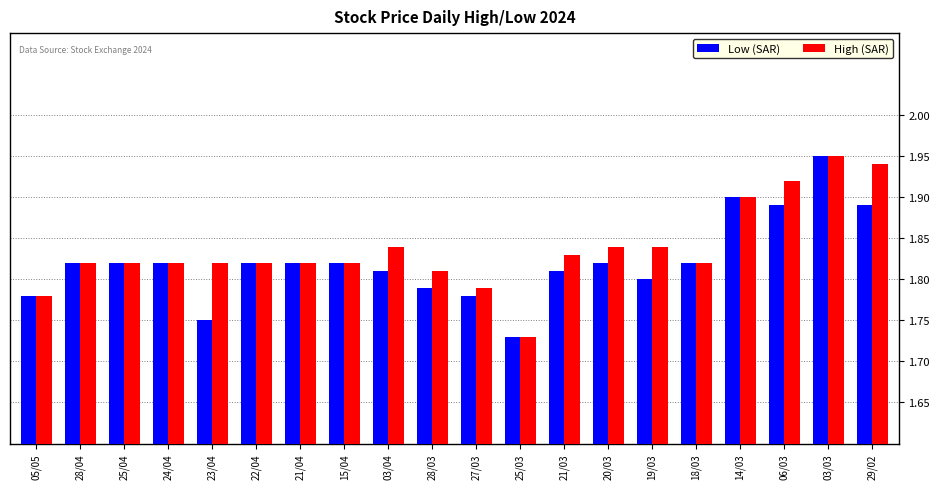

At how many categories does at least one series exceed 1?

20